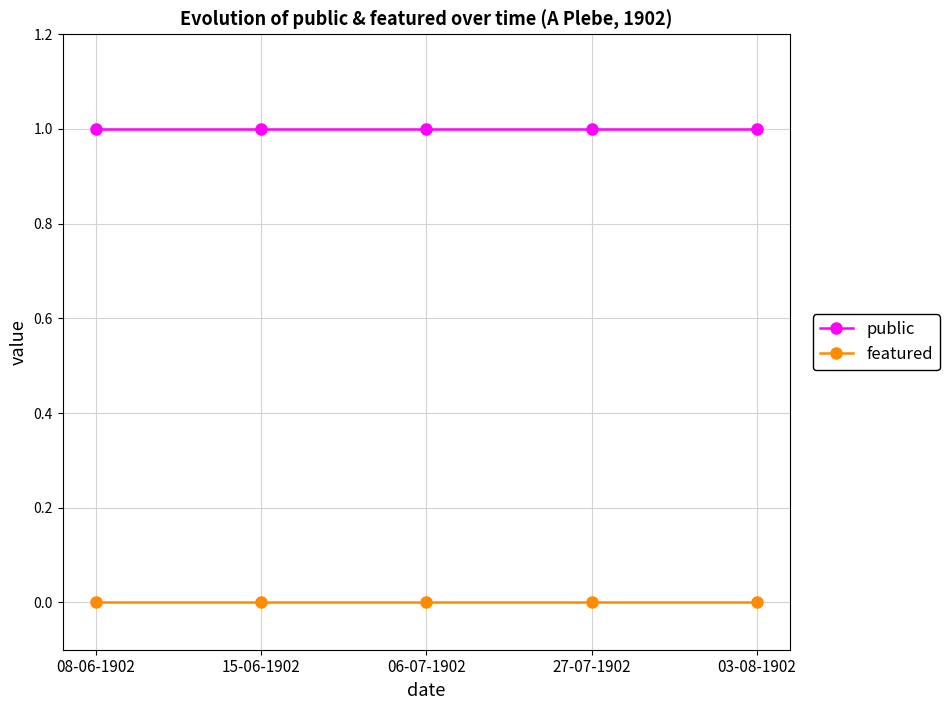

The public series shows 1 at 03-08-1902. True or false?

True